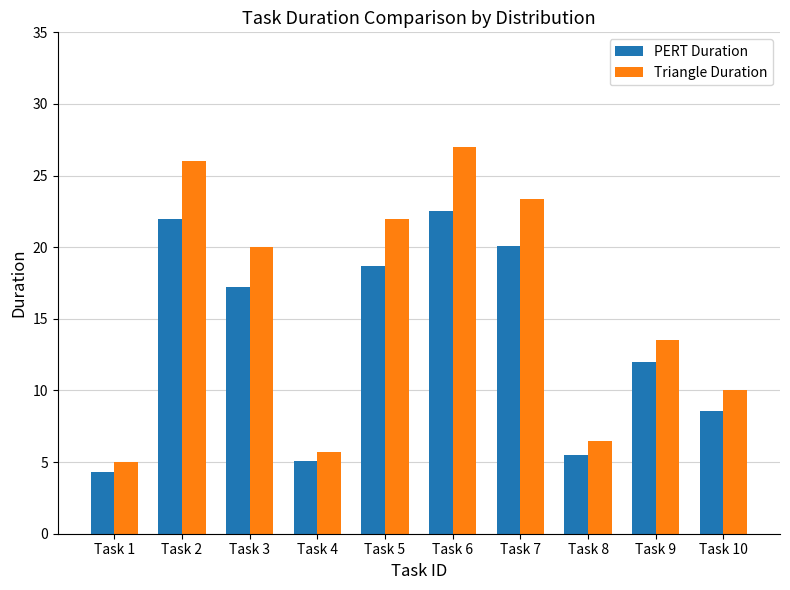

At Task 5, list the series in order from largest to smallest.

Triangle Duration, PERT Duration